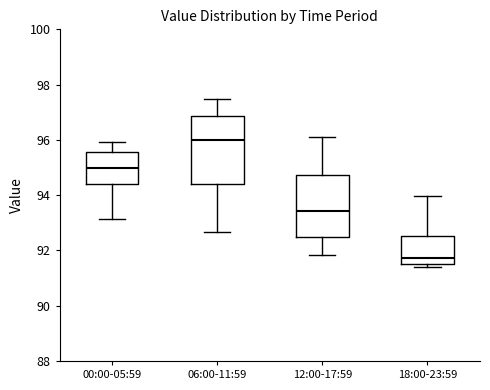

Reading left to right, read every box against the y-axis: the position of its median line, the range the box covers, and the ends of its whiskers. The values are not printed on the chart, so give them approximately, as read against the axis.

00:00-05:59: median 95.0, box 94.4 to 95.6, whiskers 93.2 to 96.0
06:00-11:59: median 96.0, box 94.4 to 96.8, whiskers 92.6 to 97.4
12:00-17:59: median 93.4, box 92.4 to 94.8, whiskers 91.8 to 96.2
18:00-23:59: median 91.8, box 91.6 to 92.6, whiskers 91.4 to 94.0